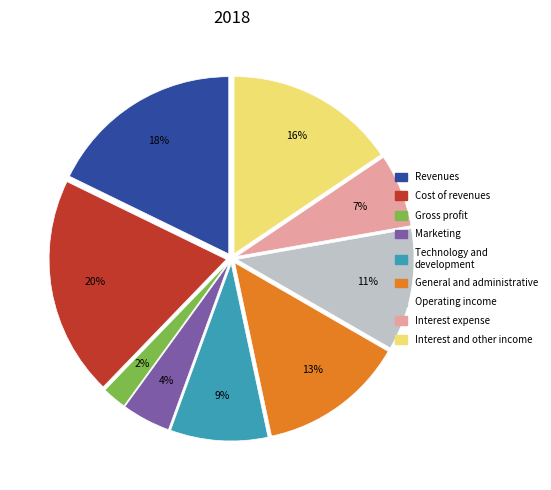

Count the number of slices in the pie.

9